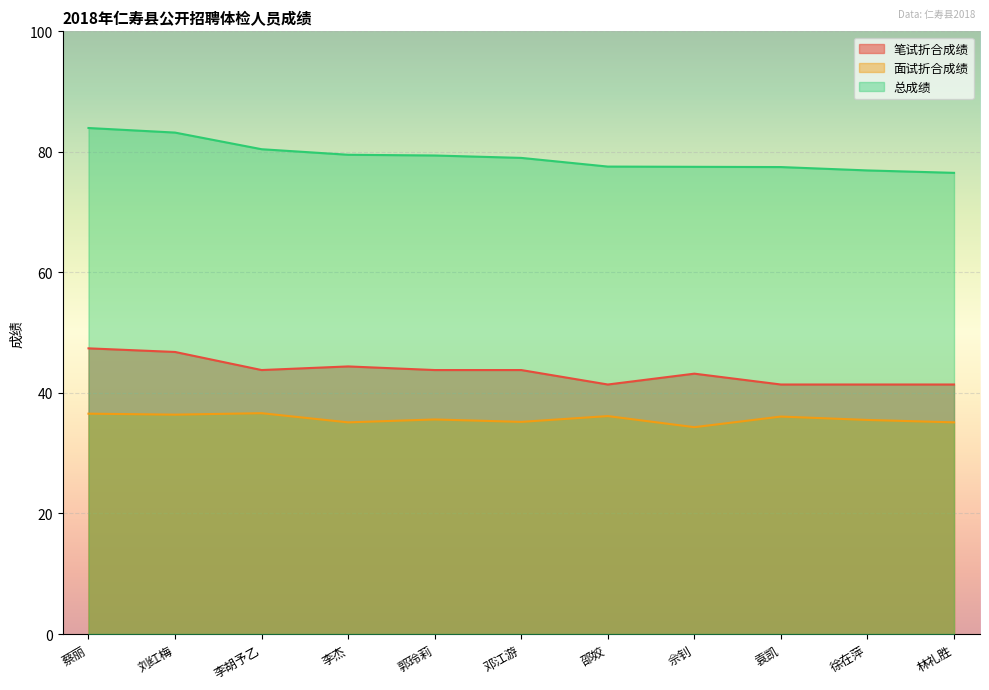

What is the label of the 2nd point from the right?

徐在萍